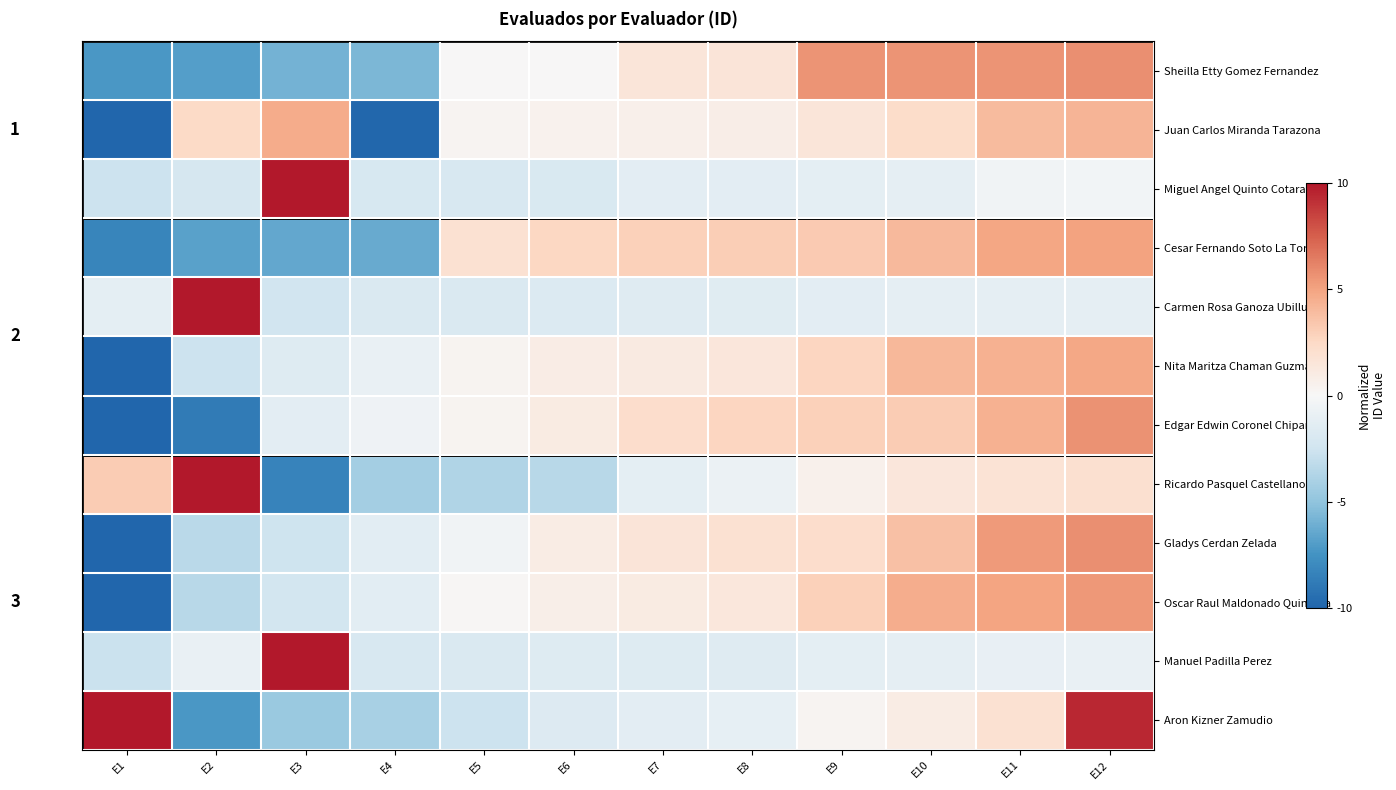

True or false: Nita Maritza Chaman Guzman has a value of -0.9 at E4.

True